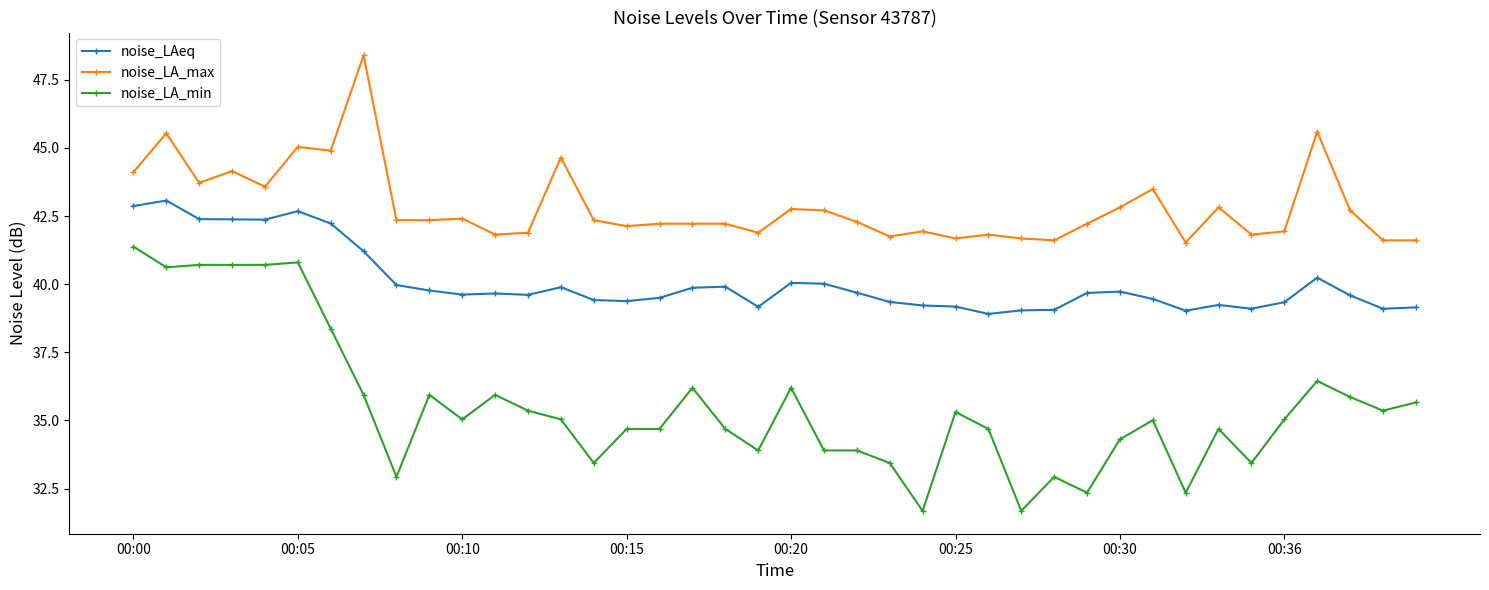

Which series has the largest total across all categories?

noise_LA_max